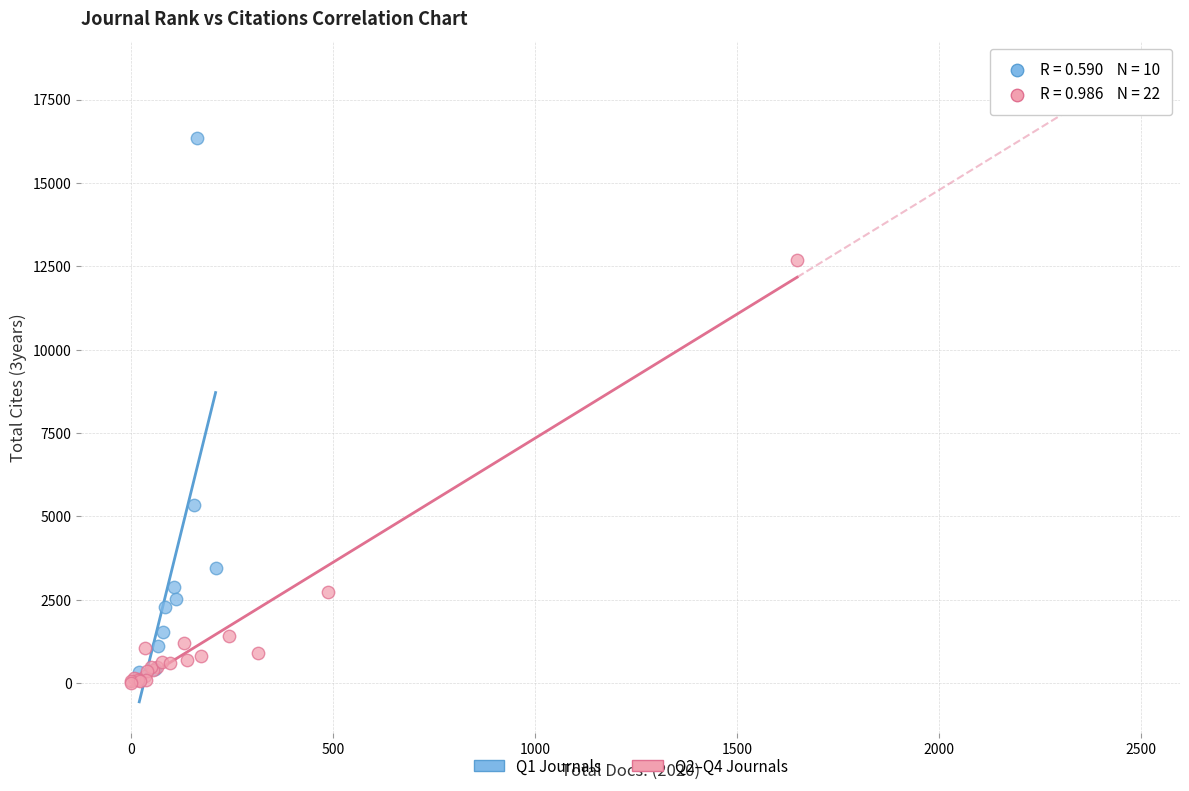

Which series contains the highest Y value?

Q1 Journals